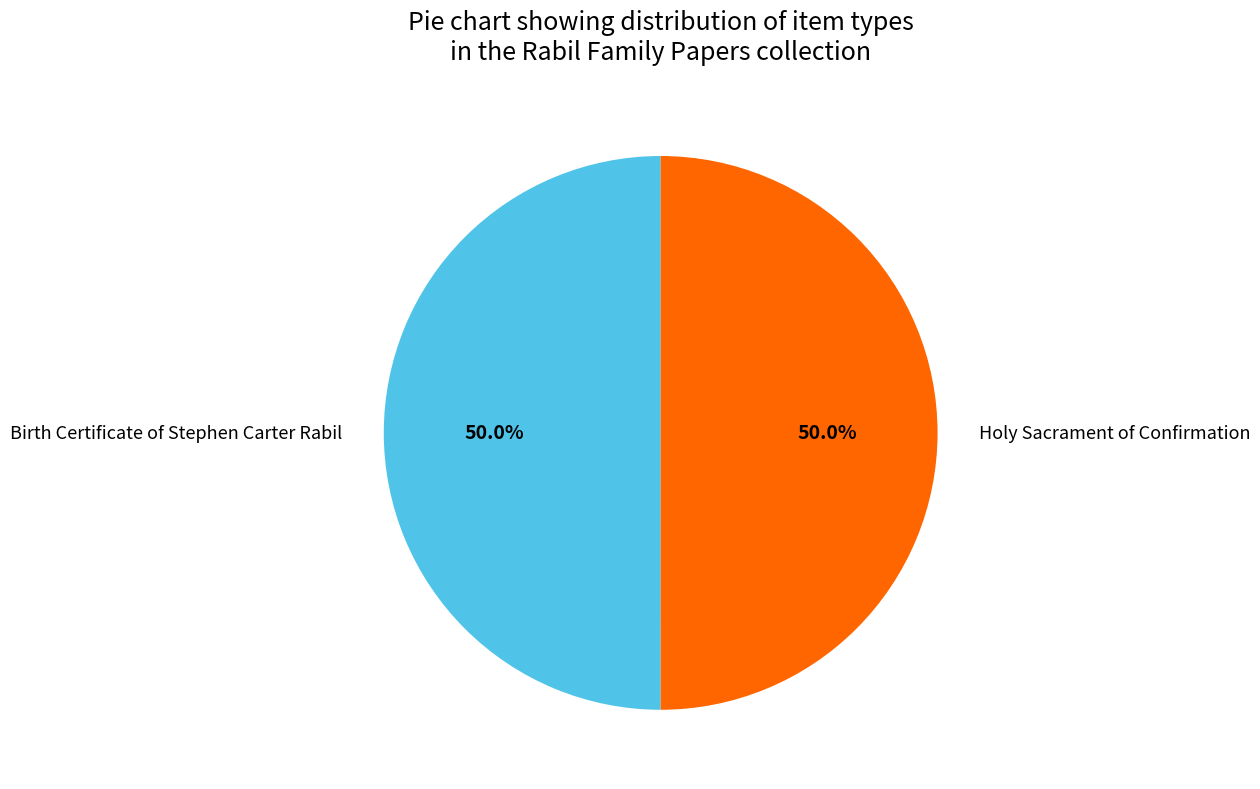

Is it true that Holy Sacrament of Confirmation is 35% of the pie?

False